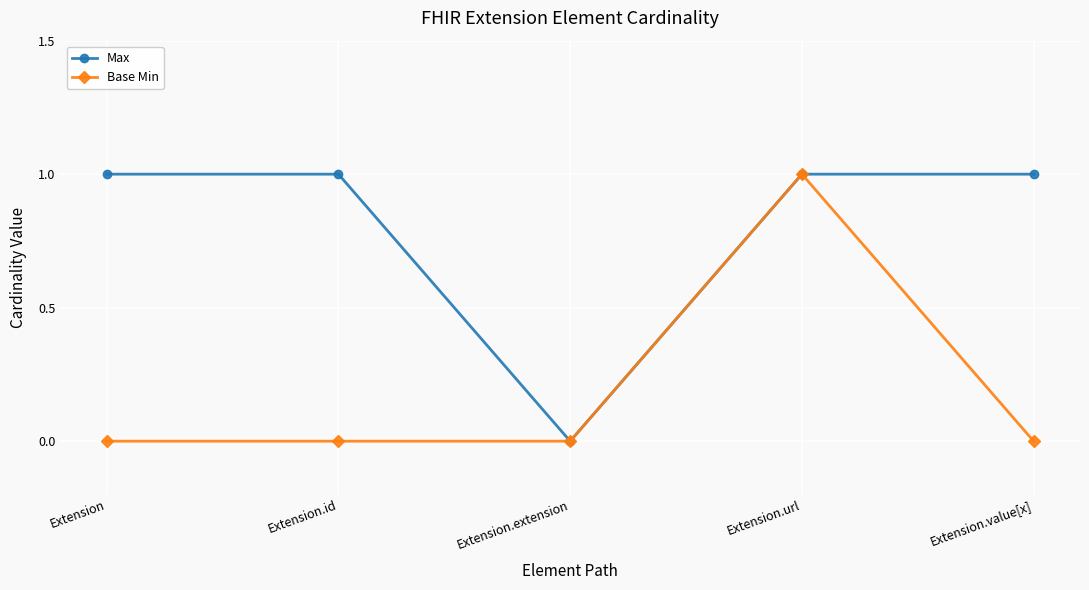

What is the sum of all Max values?

4